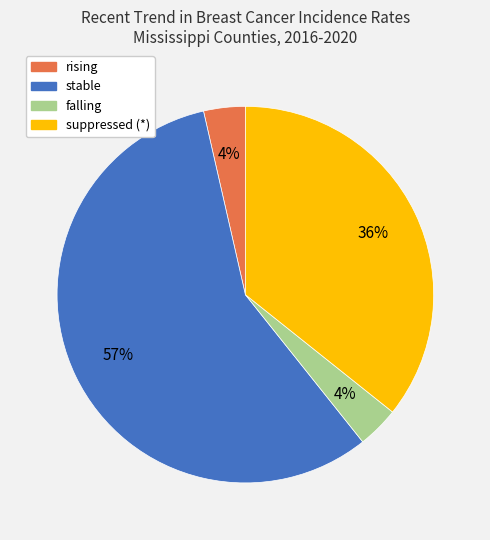

The rising slice represents 15% of the pie. True or false?

False